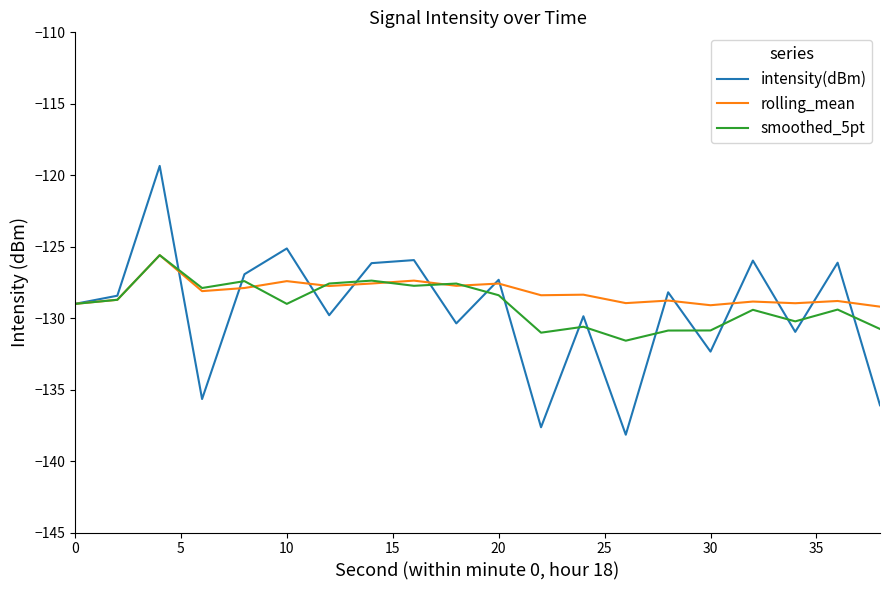

What is the smallest value displayed?

-138.2